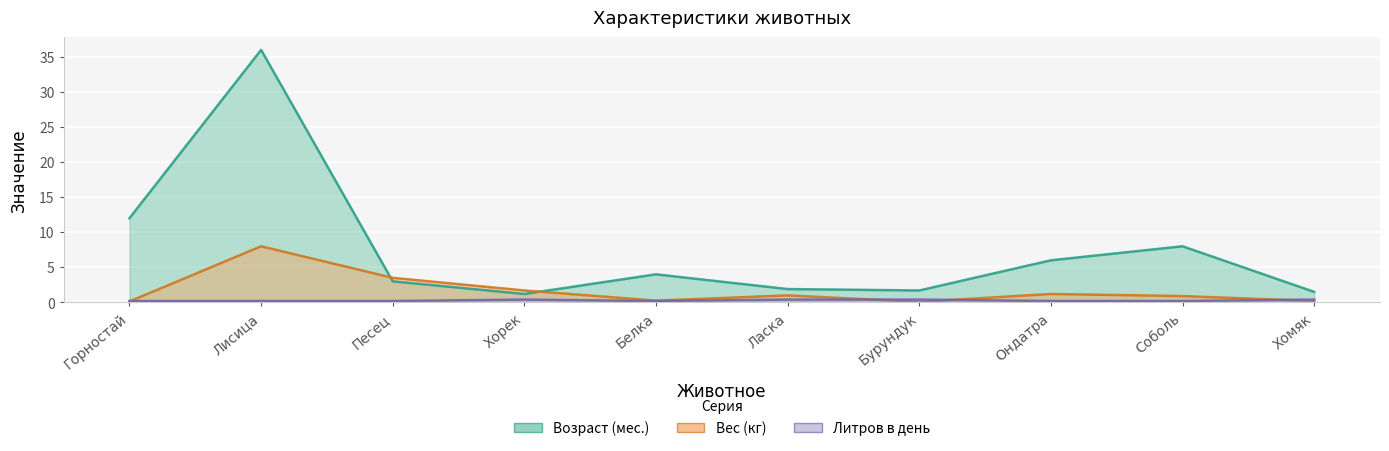

What are all the series names shown in the legend?

Возраст (мес.), Вес (кг), Литров в день